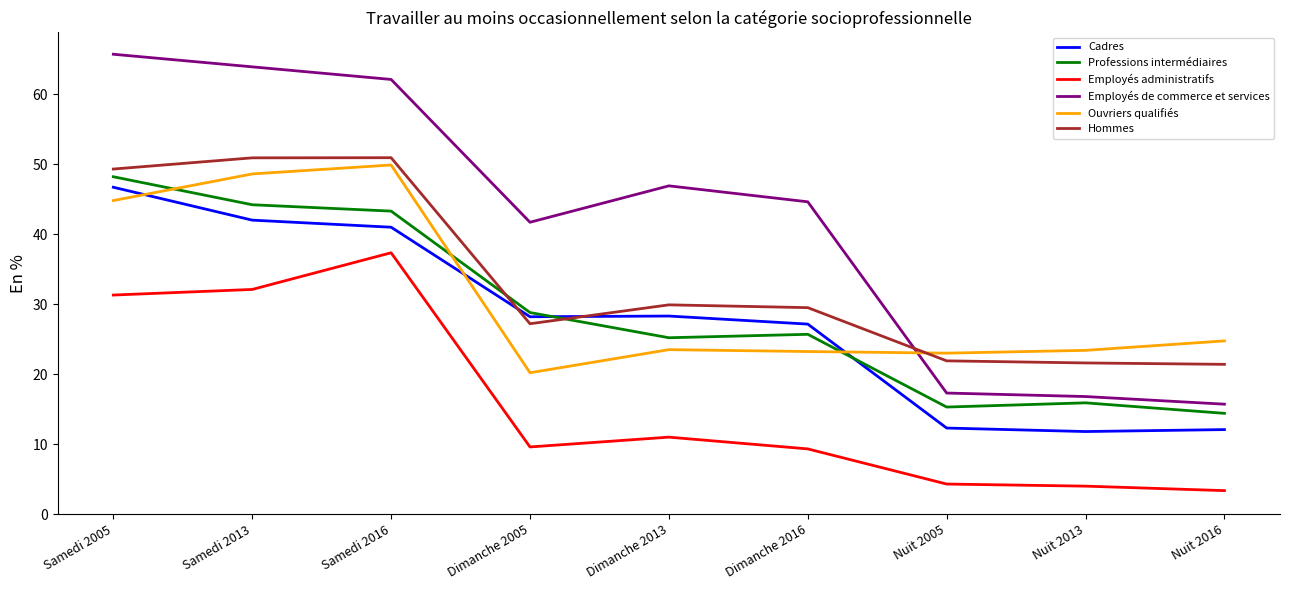

At which label does Ouvriers qualifiés first exceed 23?

Samedi 2005